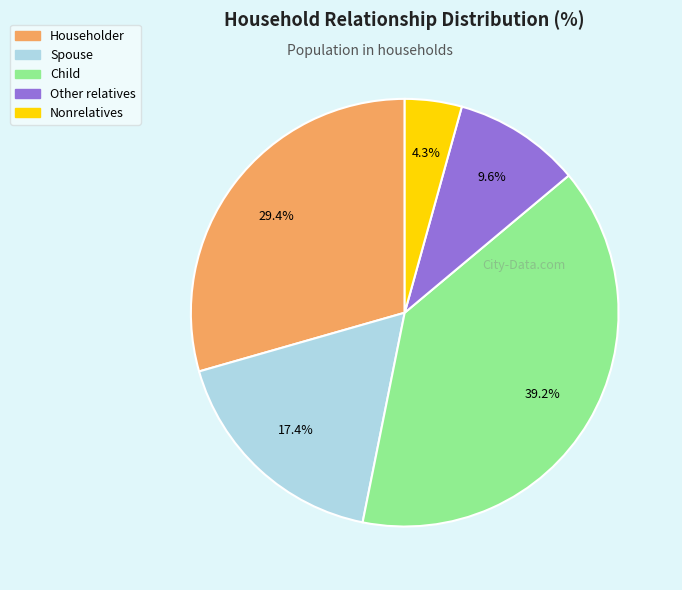

How many segments does this pie chart have?

5